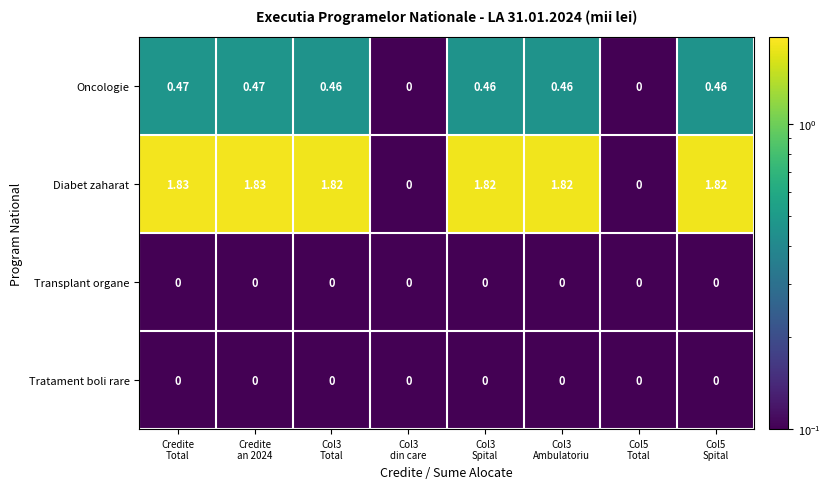

Which series has the largest total across all categories?

Diabet zaharat